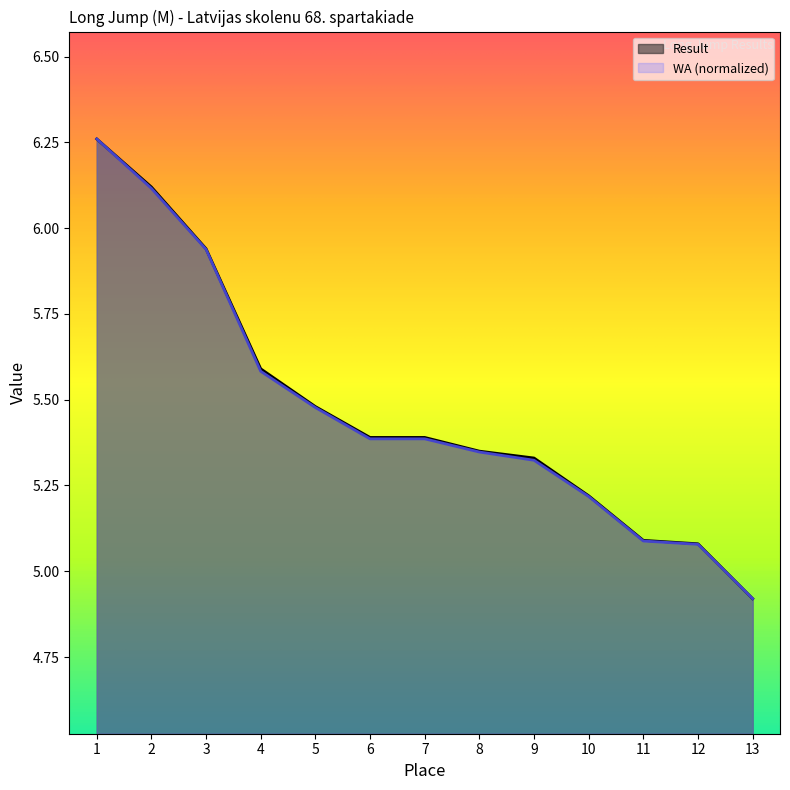

Reading left to right, transcribe all the data shown in this chart.

Result: 1=6.3	2=6.1	3=5.9	4=5.6	5=5.5	6=5.4	7=5.4	8=5.3	9=5.3	10=5.2	11=5.1	12=5.1	13=4.9
WA: 1=6.3	2=6.1	3=5.9	4=5.6	5=5.5	6=5.4	7=5.4	8=5.3	9=5.3	10=5.2	11=5.1	12=5.1	13=4.9